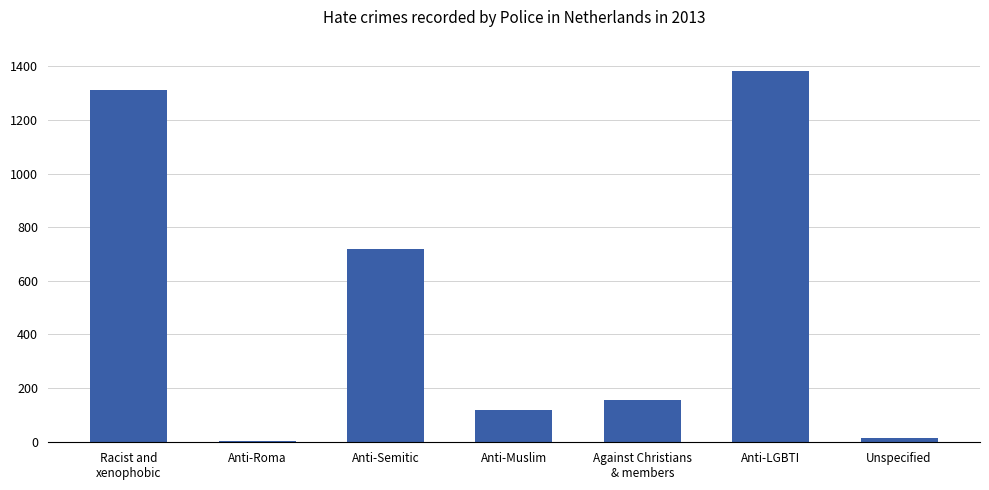

What is the sum of the values at Racist and
xenophobic and Anti-Muslim?

1430